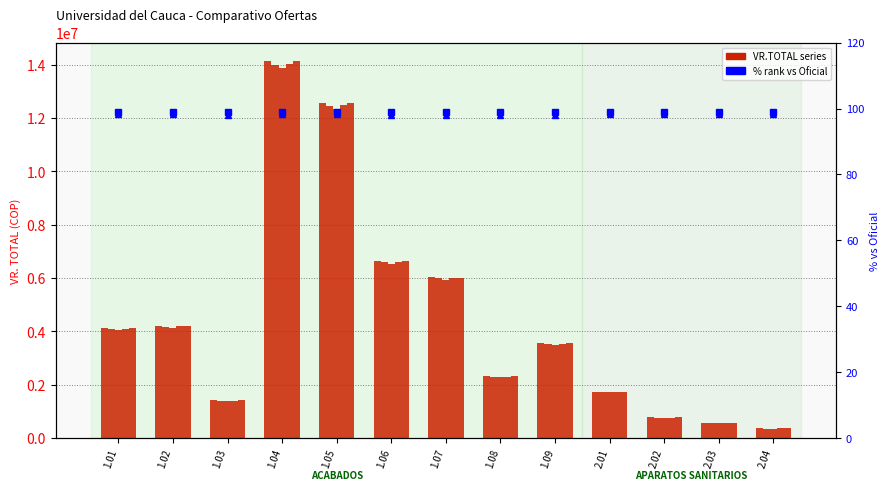

What is the average value of the VR.TOTAL Ofertado5 series?

4491025